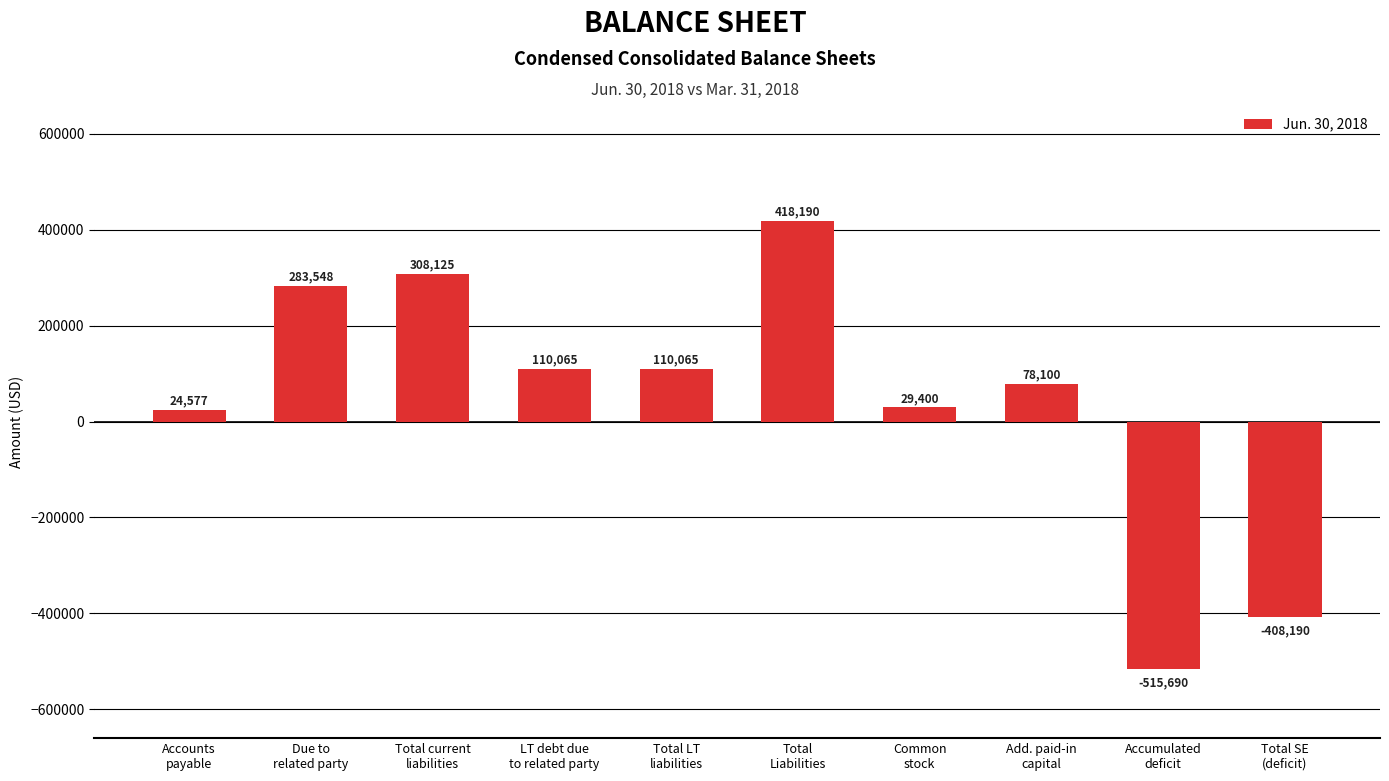

Which label corresponds to the smallest value in the chart?

Accumulated
deficit